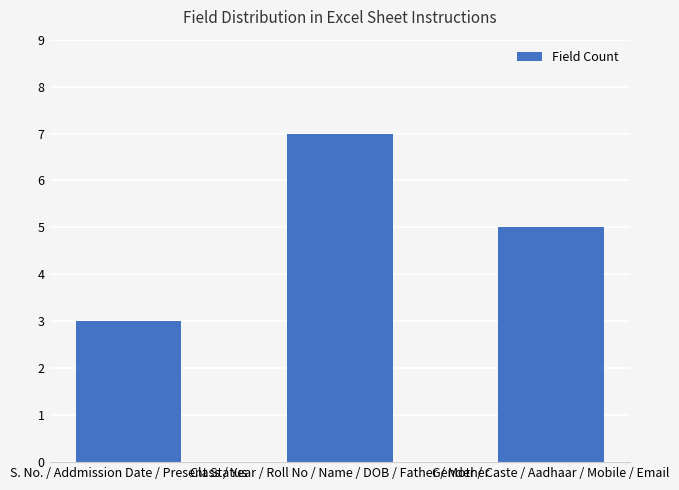

What position from the left is S. No. / Addmission Date / Present Status?

1